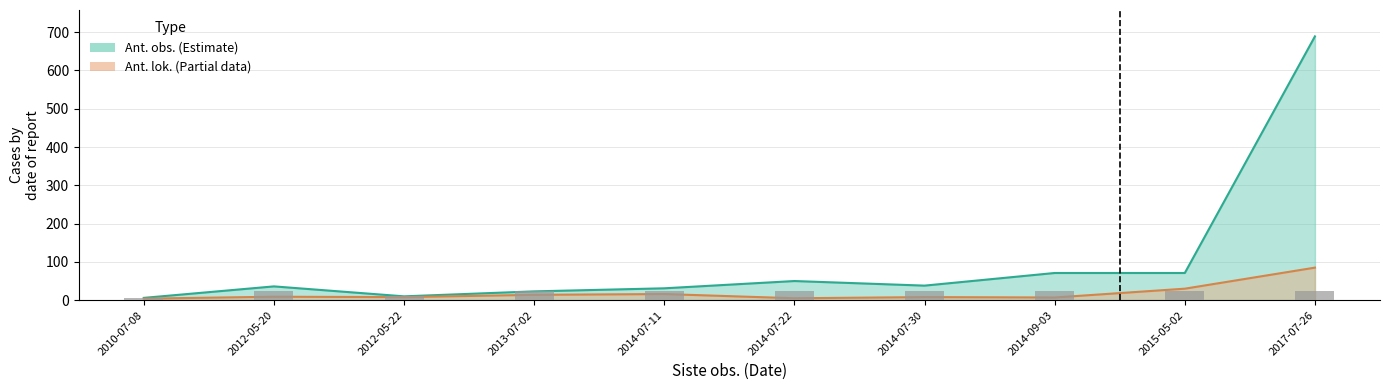

What is the label of the 2nd bar from the right?

2015-05-02